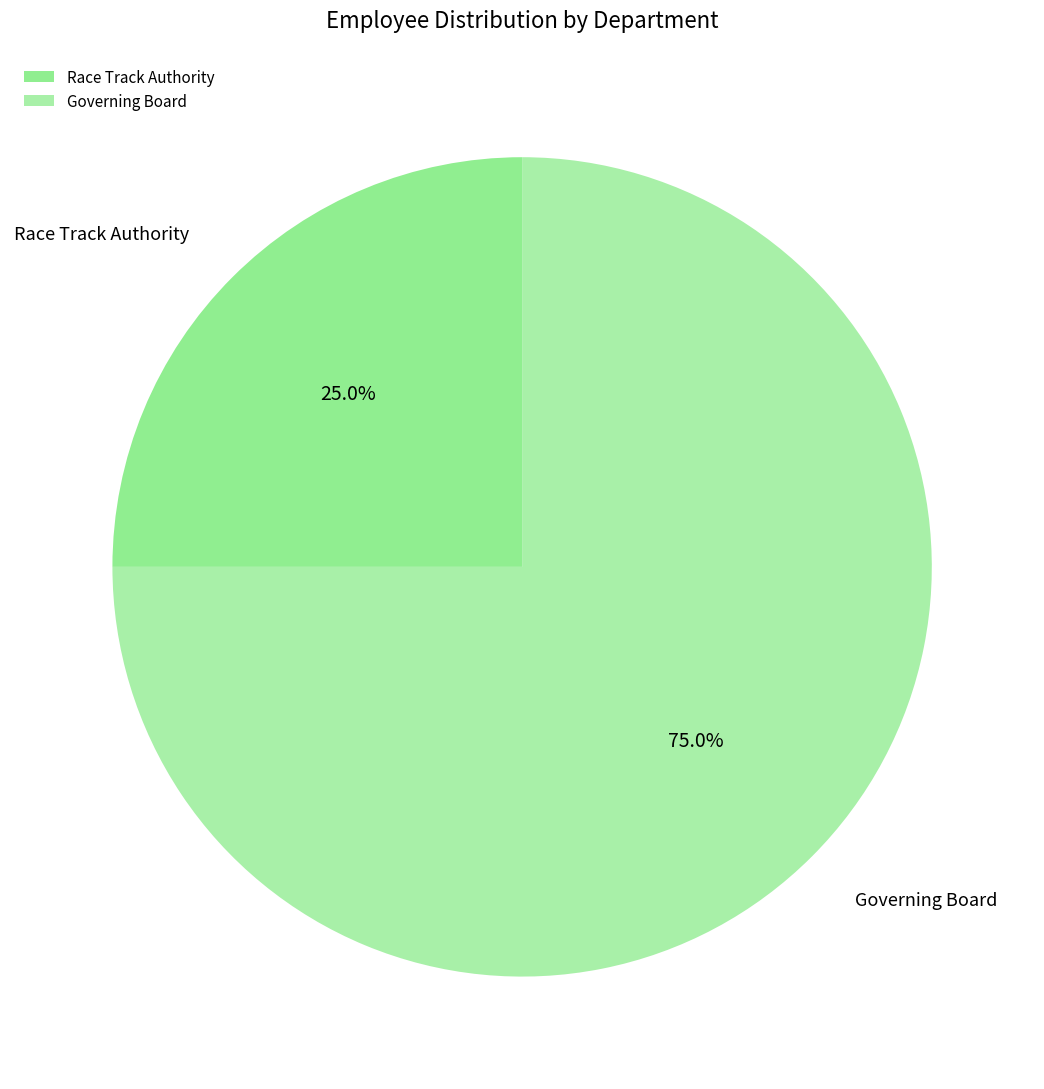

How many slices are in this pie chart?

2